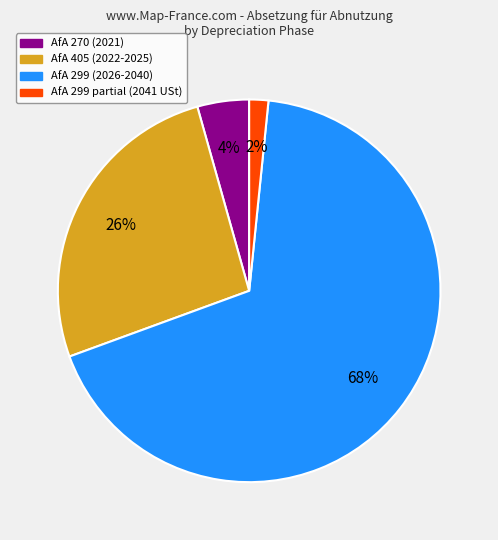

To the nearest percent, what is the average slice percentage?

25%